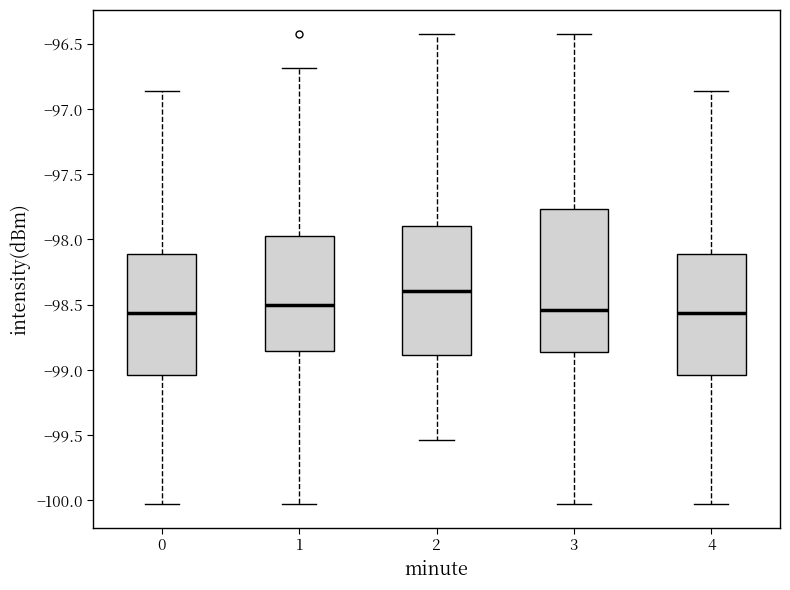

Reading left to right, transcribe this box plot: for each box, give where its median line is, the range the box spans, and where its two whiskers end, as read against the y-axis. The values are not printed on the chart, so give them approximately, as read against the axis.

0: median -98.55, box -99.05 to -98.10, whiskers -100.05 to -96.85
1: median -98.50, box -98.85 to -97.95, whiskers -100.05 to -96.70
2: median -98.40, box -98.90 to -97.90, whiskers -99.55 to -96.40
3: median -98.55, box -98.85 to -97.75, whiskers -100.05 to -96.40
4: median -98.55, box -99.05 to -98.10, whiskers -100.05 to -96.85